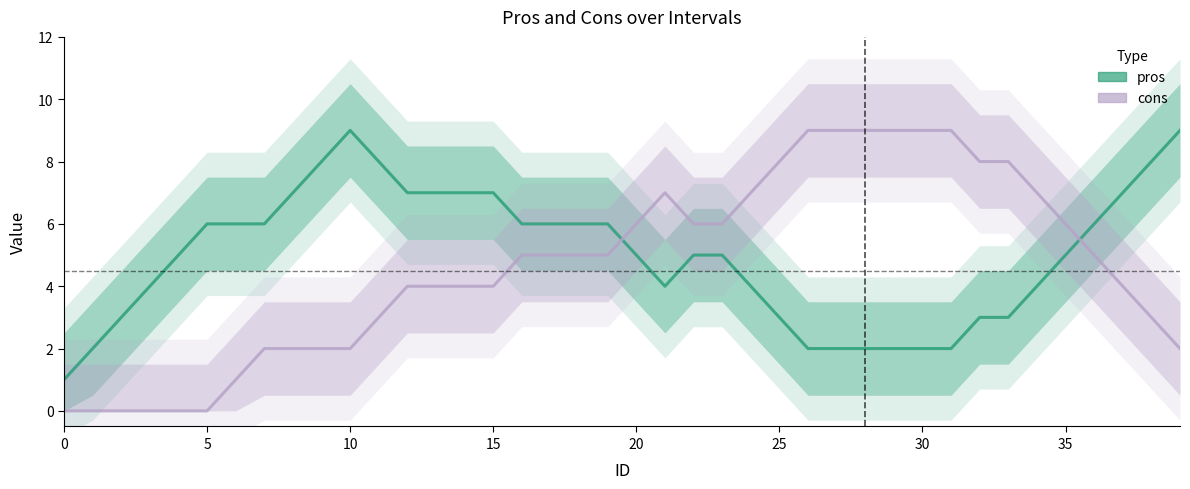

What is the minimum value for pros?

1